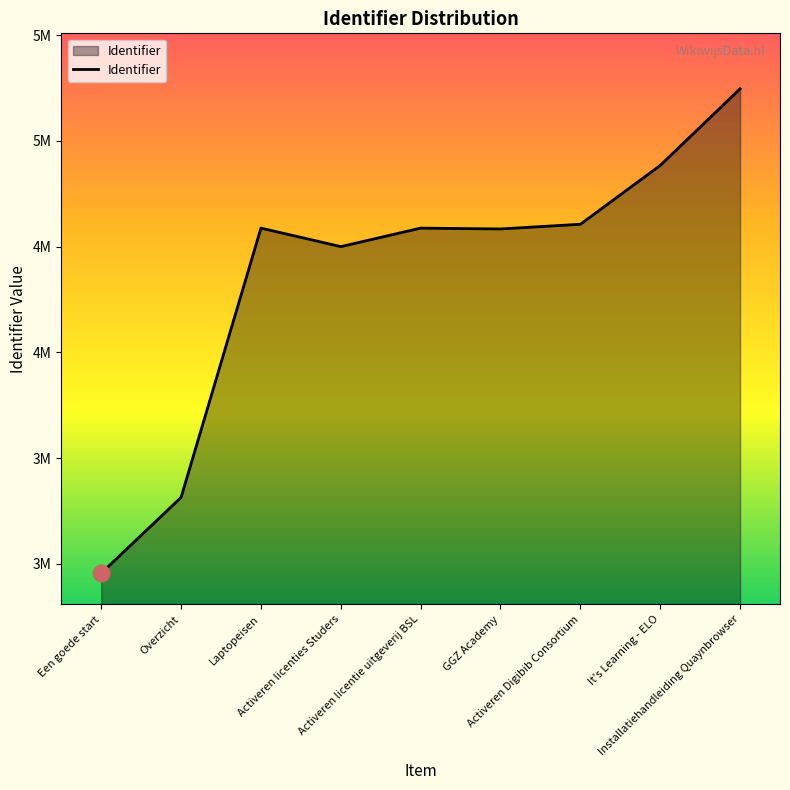

Is this an area chart (filled region under the line)?

Yes